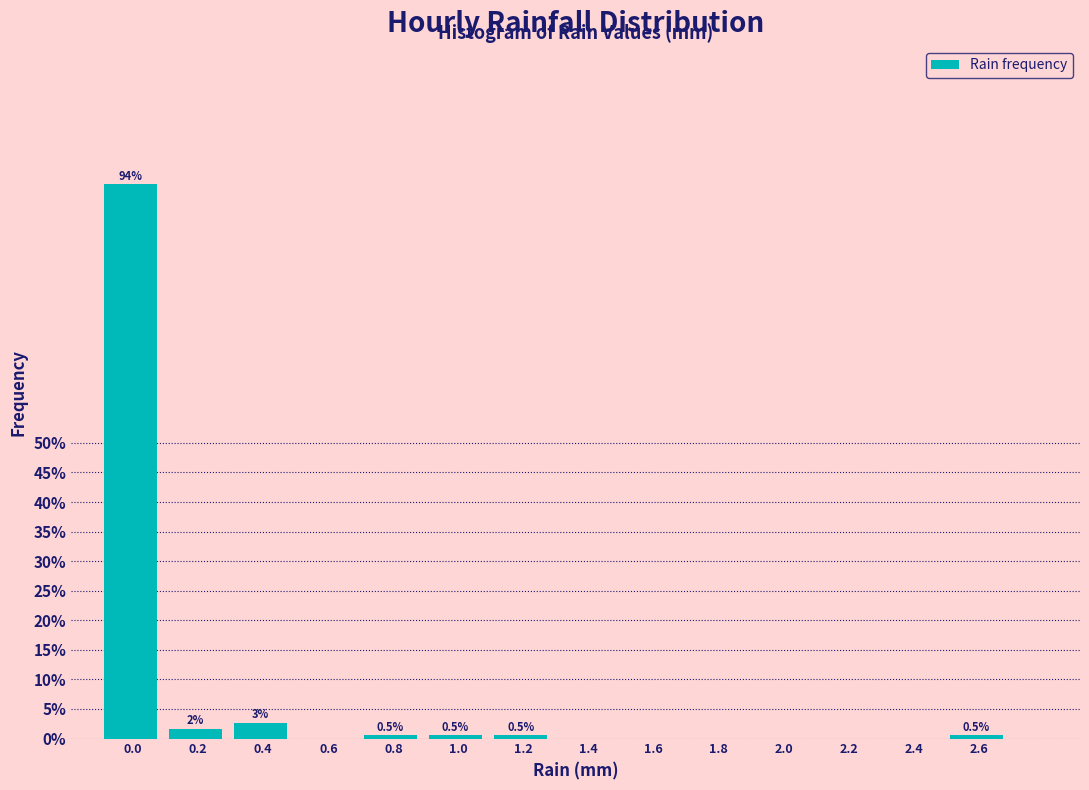

The value at 1.4 is -54.9. True or false?

False